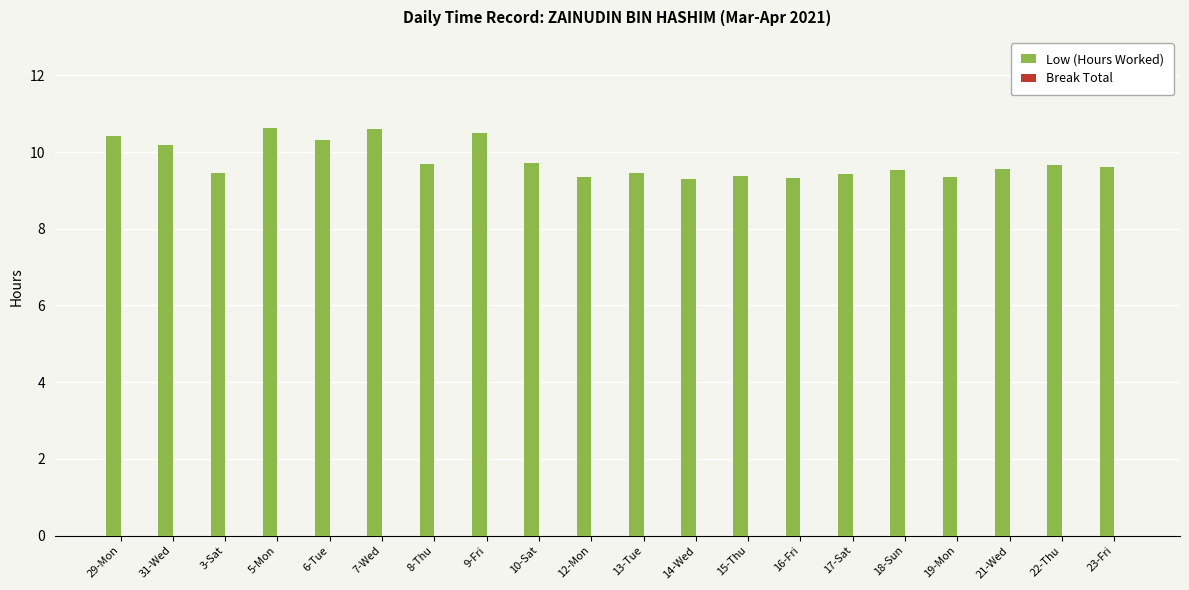

What is the minimum value shown in the chart?

9.3